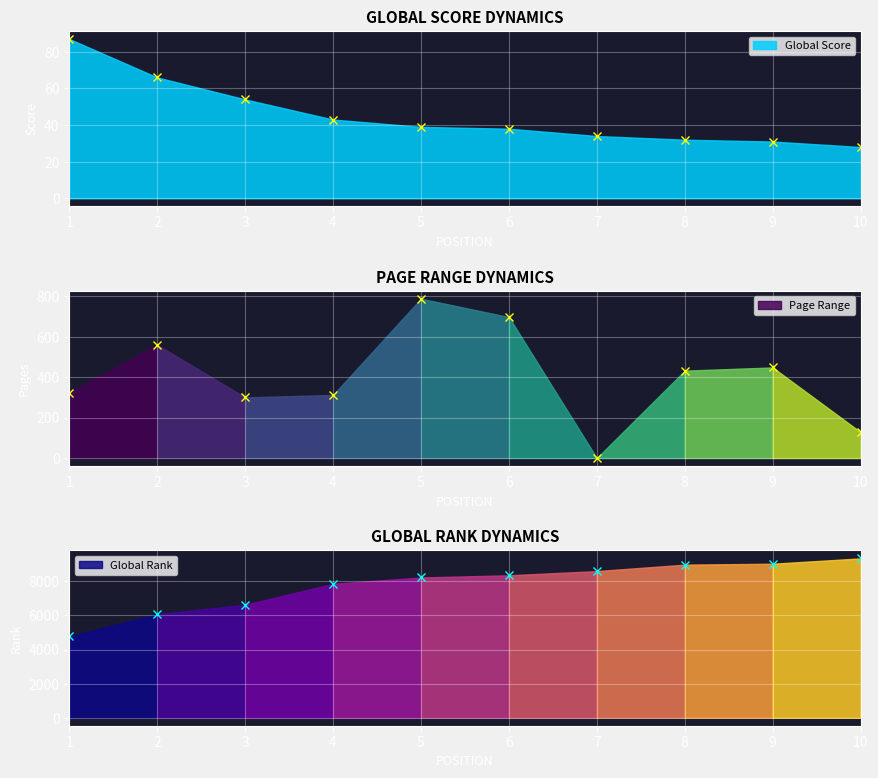

How many lines are shown in the chart?

3